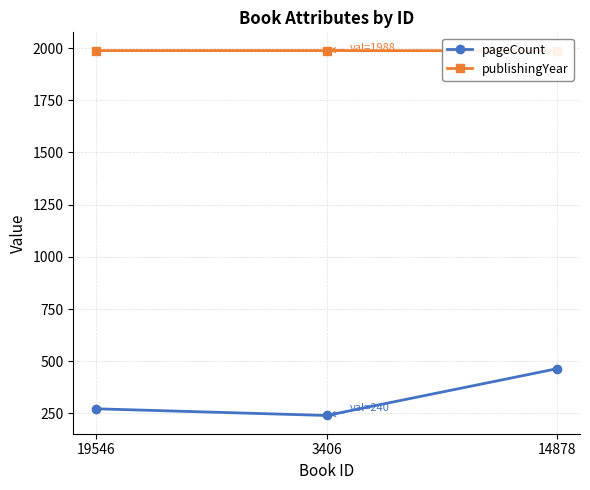

What is the average value of the publishingYear series?

1988